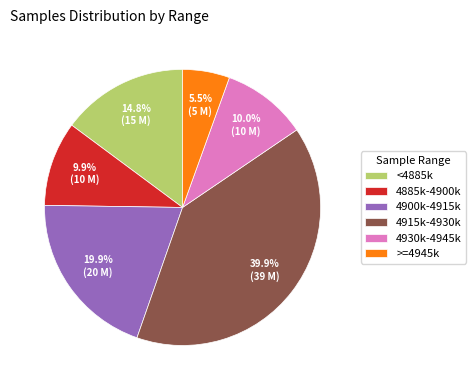

Which slice is the smallest?

>=4945k